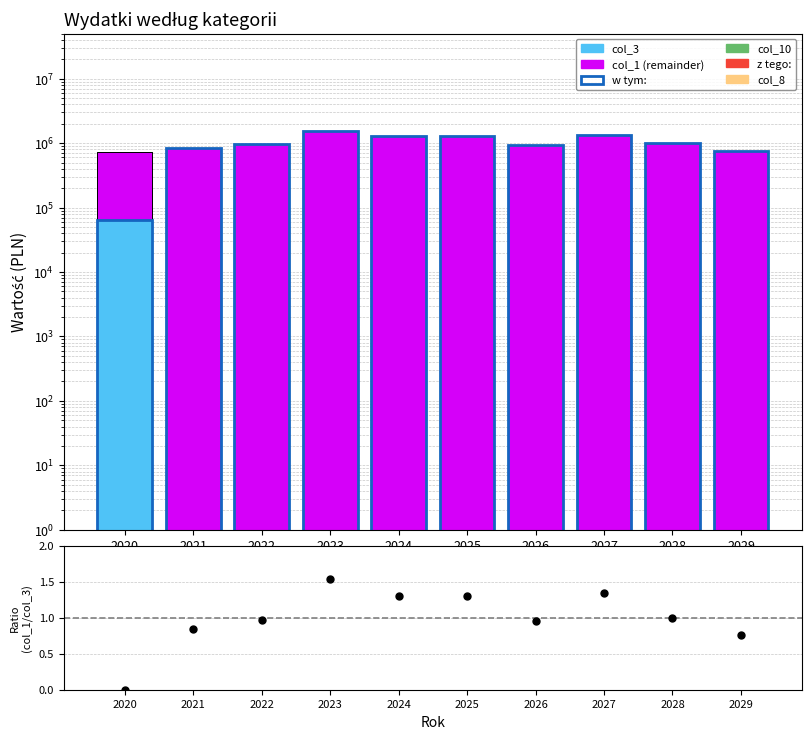

Which series has the largest total across all categories?

w tym: